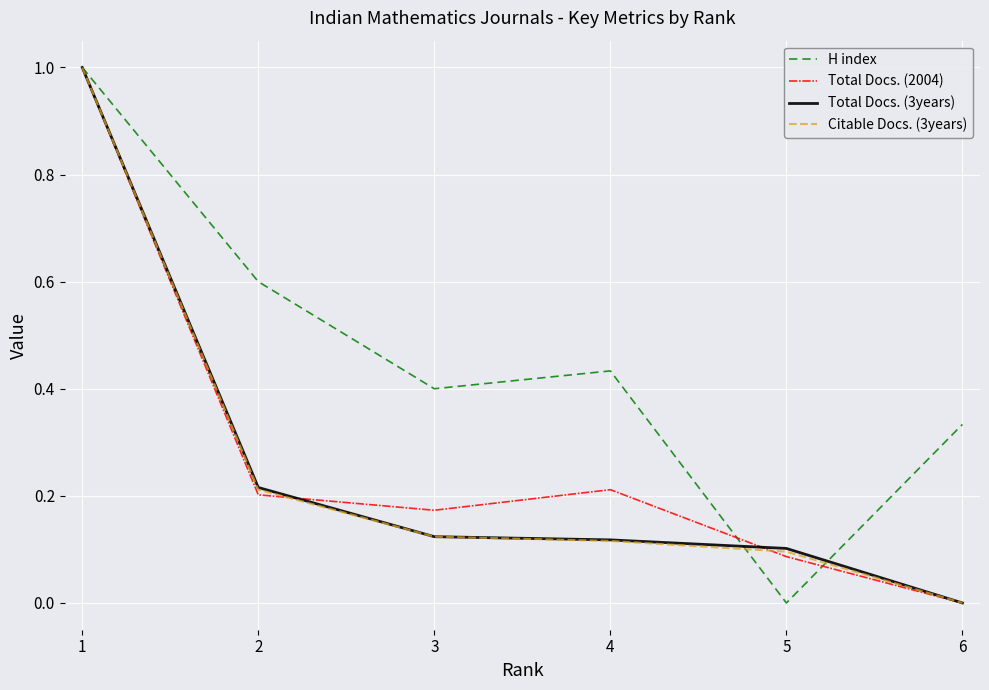

What is the maximum value shown in the chart?

1.0